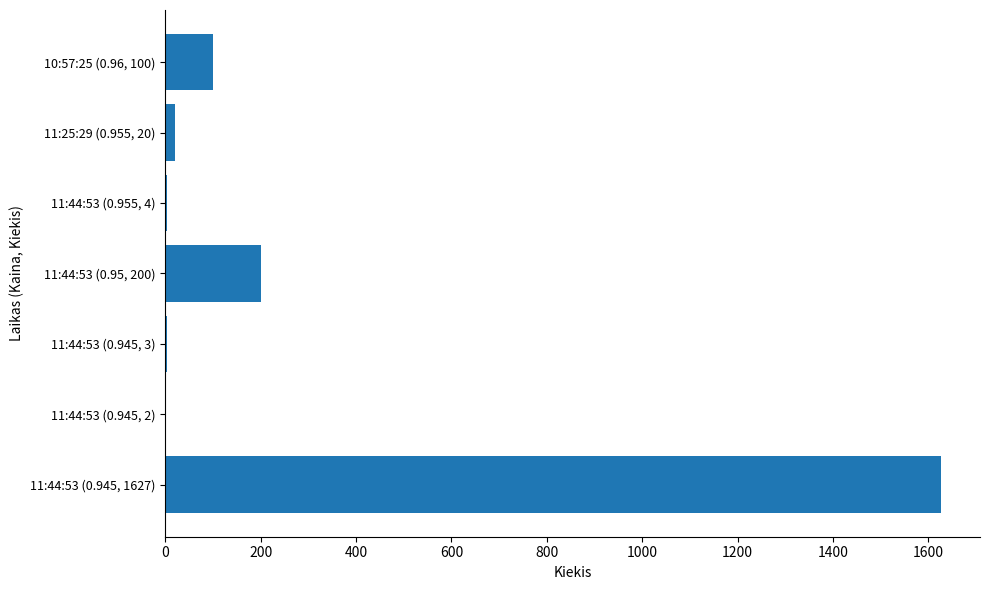

Is it true that the value at 11:44:53 (0.945, 1627) is 2303?

False